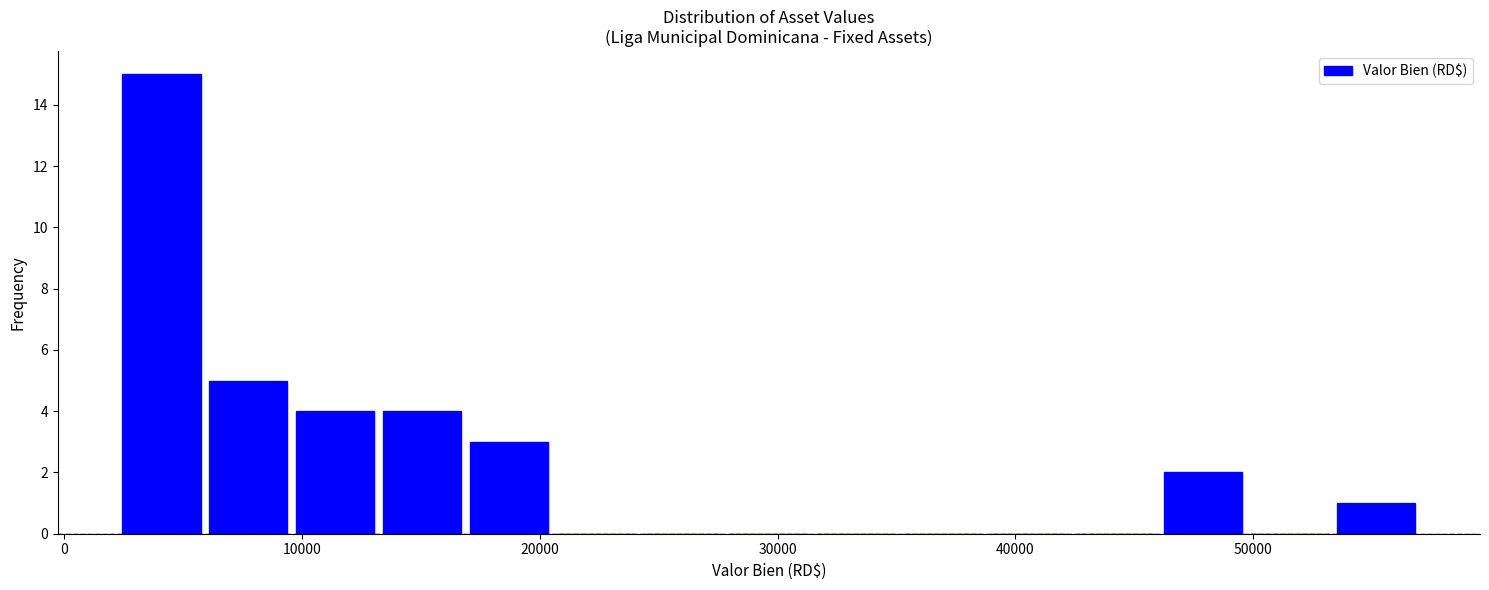

Read against the x-axis, roughly where is the centre of the tallest bar?

4000